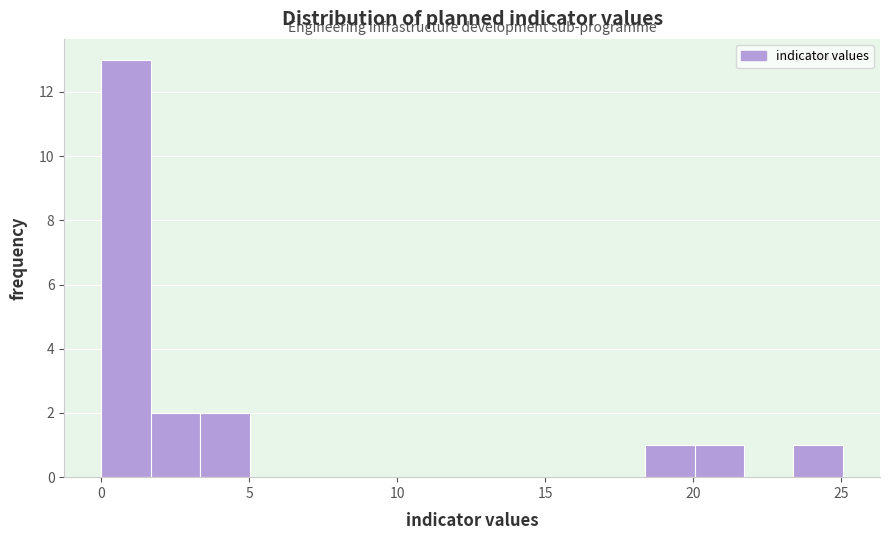

Around what value on the x-axis is the tallest bar? Give the approximate position of its centre, as read against the axis.

1.0